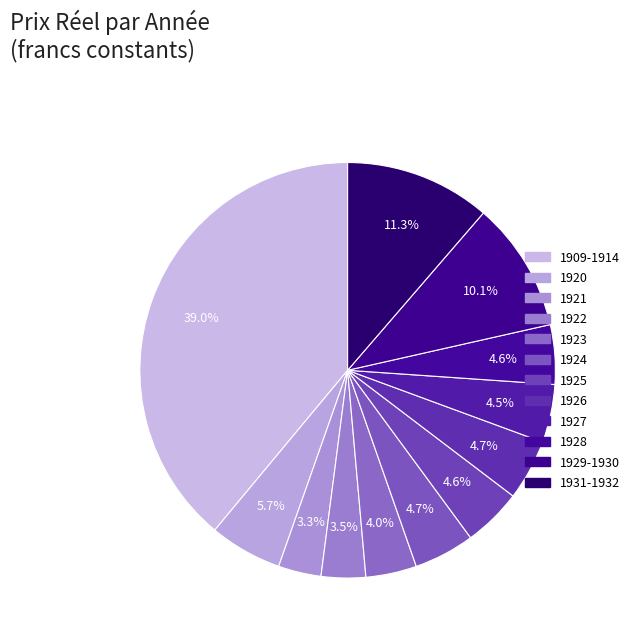

Count the number of slices in the pie.

12